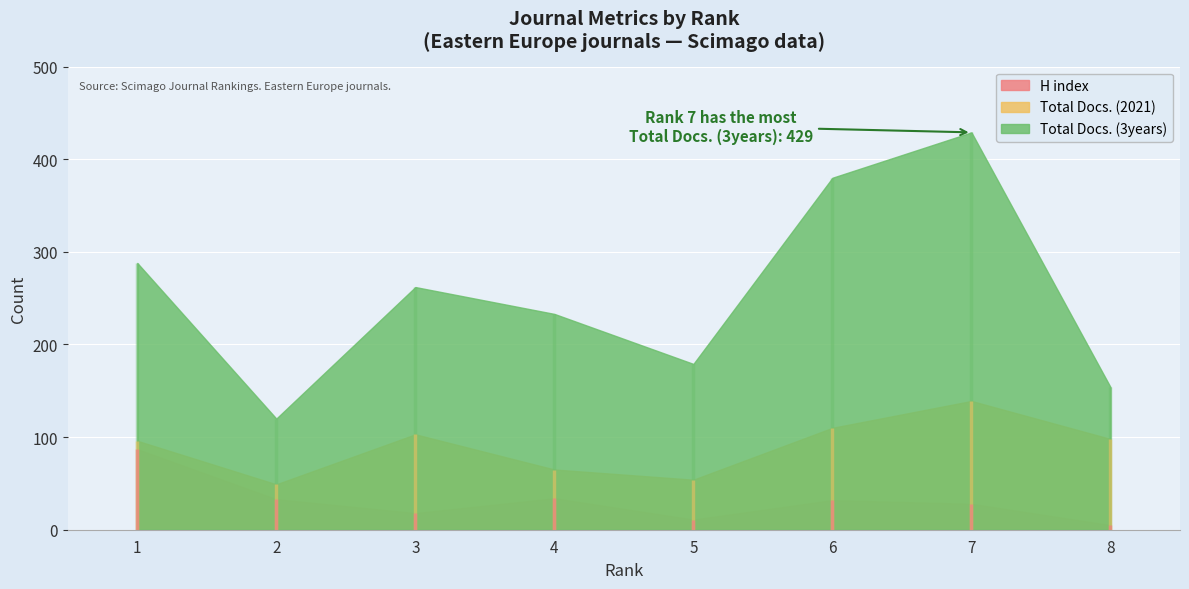

How many values in the Total Docs. (3years) series exceed 262?

3